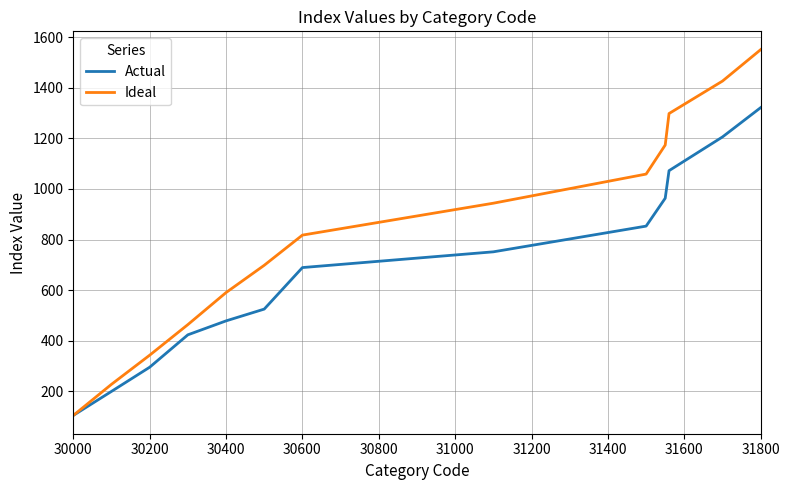

What is the smallest value displayed?

105.0